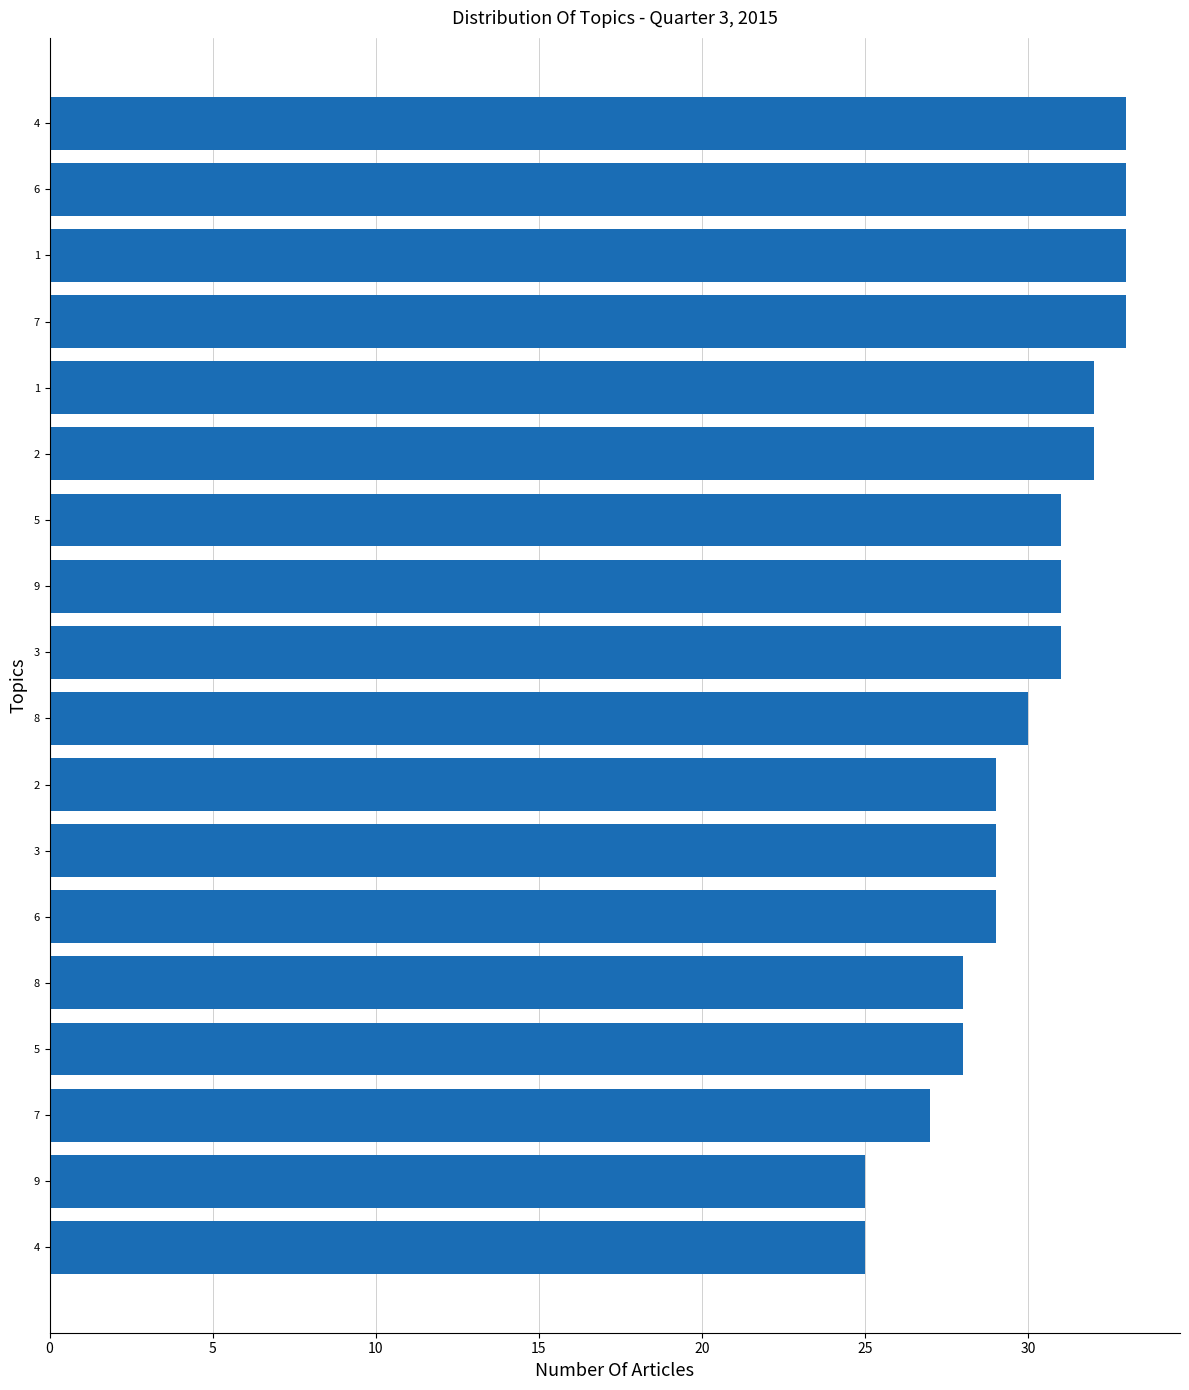

How many distinct data groups are displayed?

1